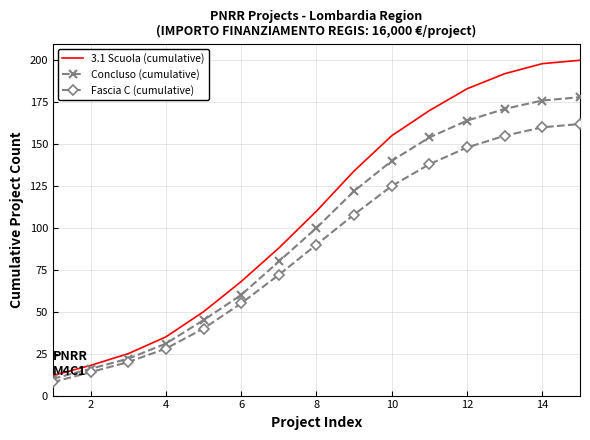

List the series in order of their peak value, lowest first.

Fascia C (cumulative), Concluso (cumulative), 3.1 Scuola (cumulative)